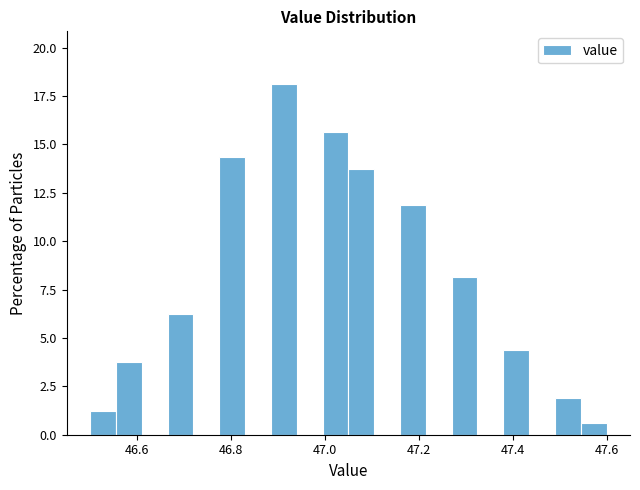

Read against the x-axis, roughly where is the centre of the tallest bar?

46.92